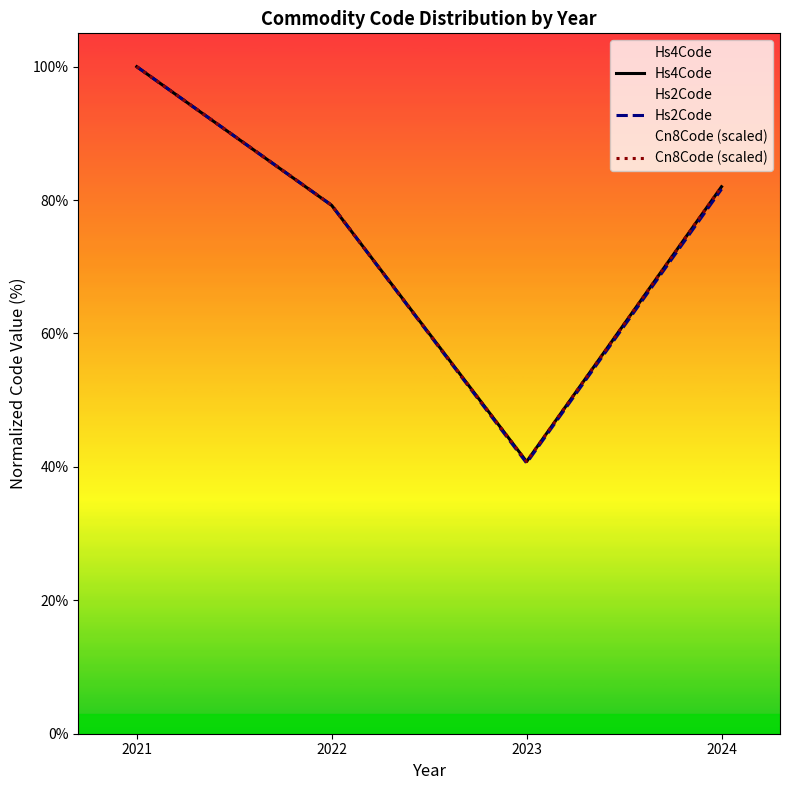

Which series has the largest total across all categories?

Cn8Code (scaled)